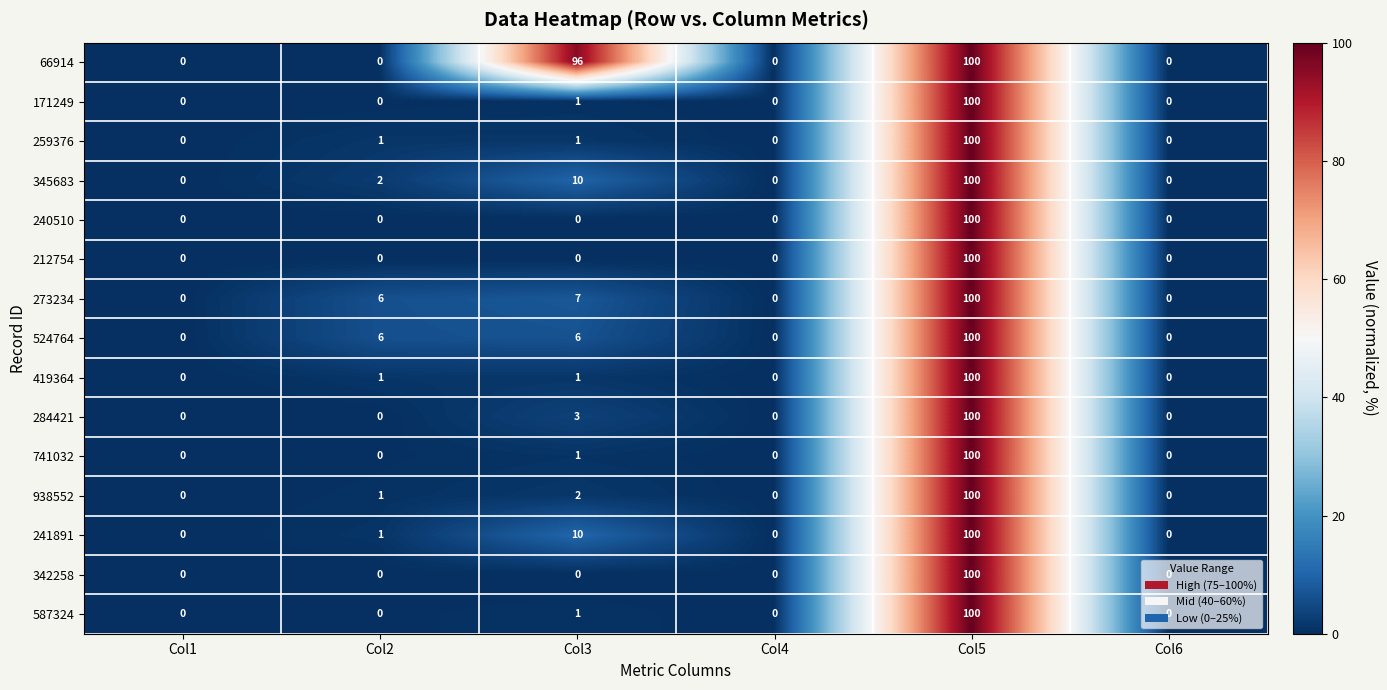

At which category is the sum across all series the highest?

Col5